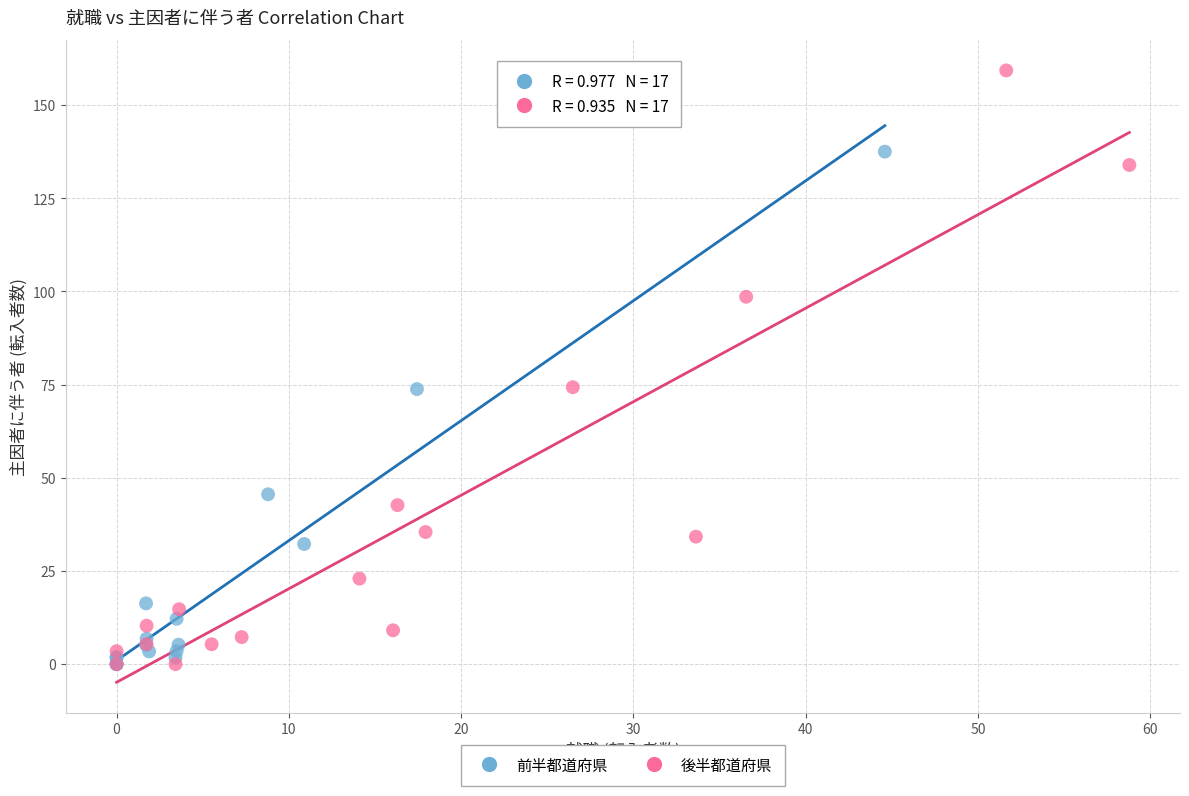

What are all the series names shown in the legend?

前半都道府県, 後半都道府県